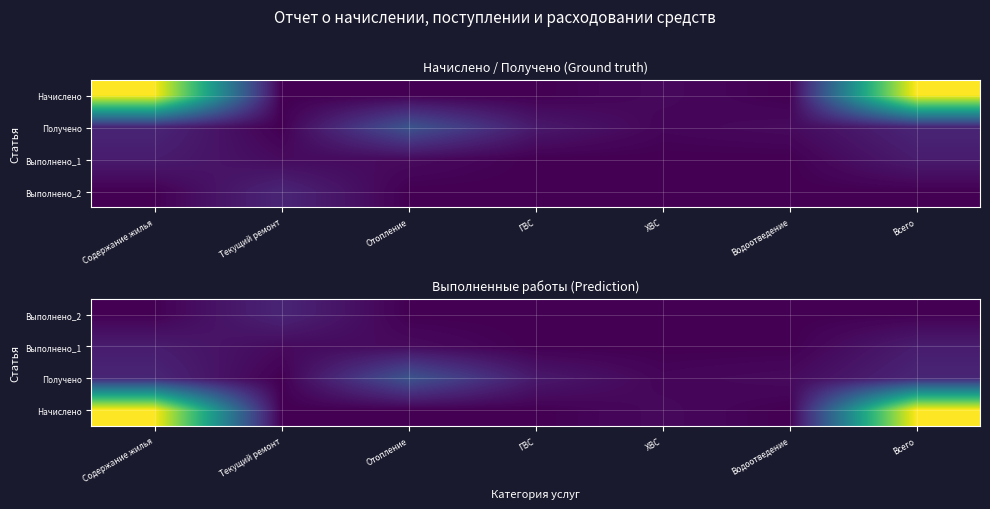

Is the value of Получено at Содержание жилья greater than the value of Начислено at ХВС?

Yes